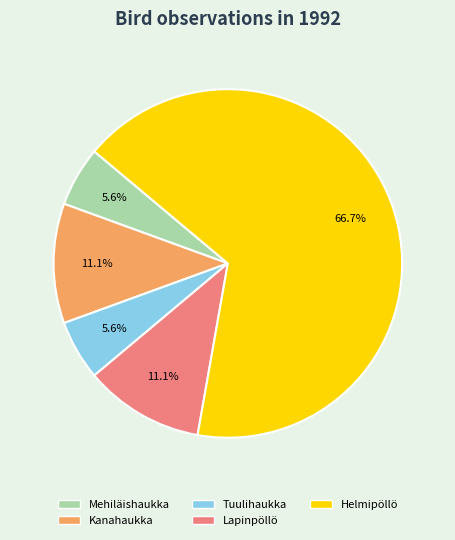

Does any single category account for the majority?

Yes